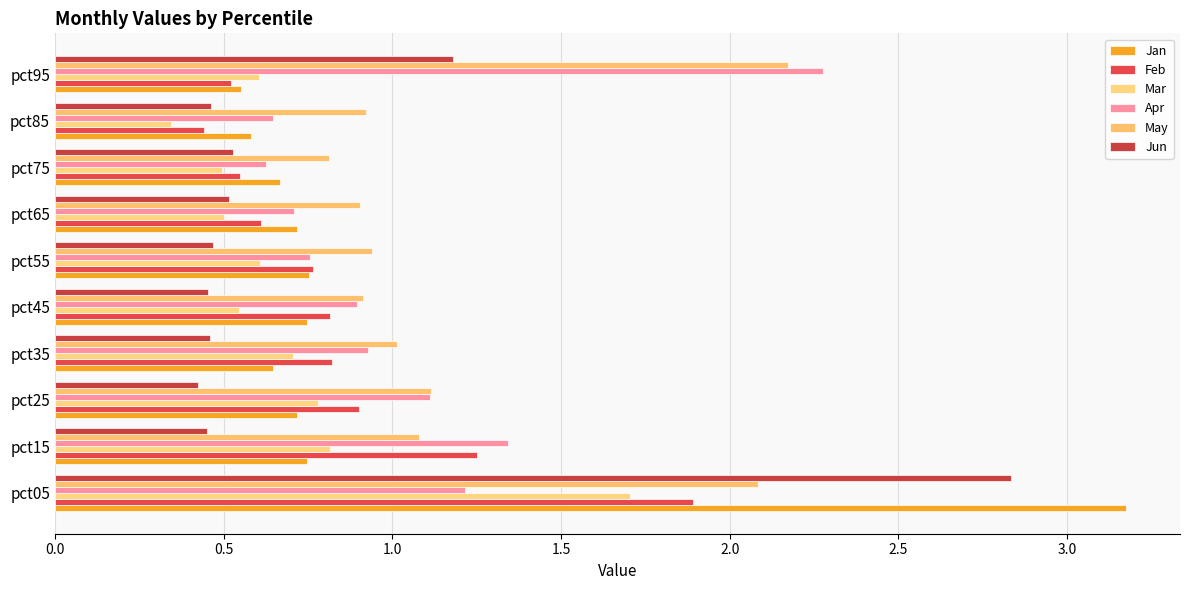

At which label does Apr reach its peak?

pct95